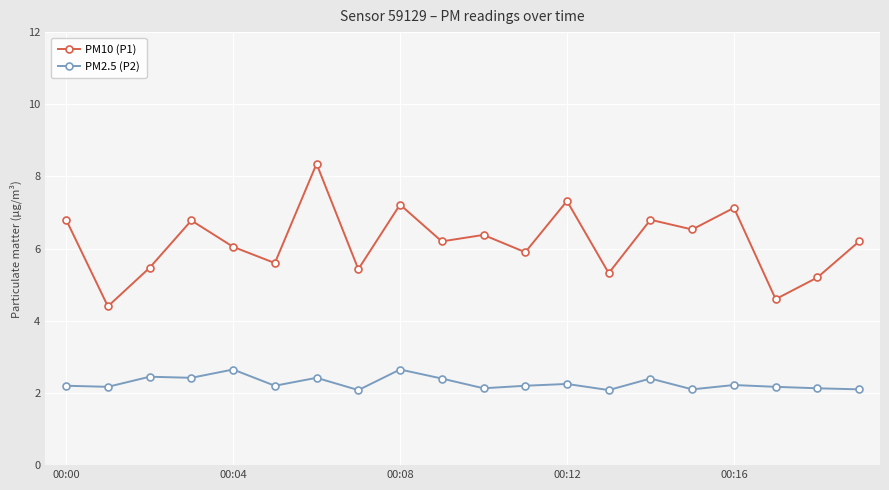

At how many categories does at least one series exceed 8?

1